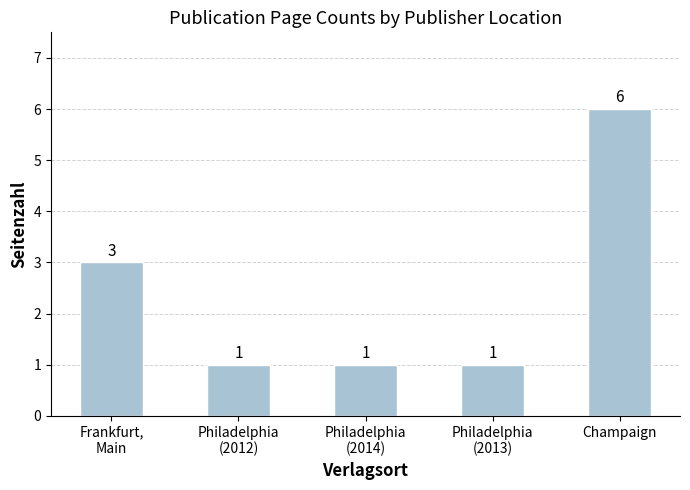

Reading right to left, list all the values displayed in this chart.

6	1	1	1	3